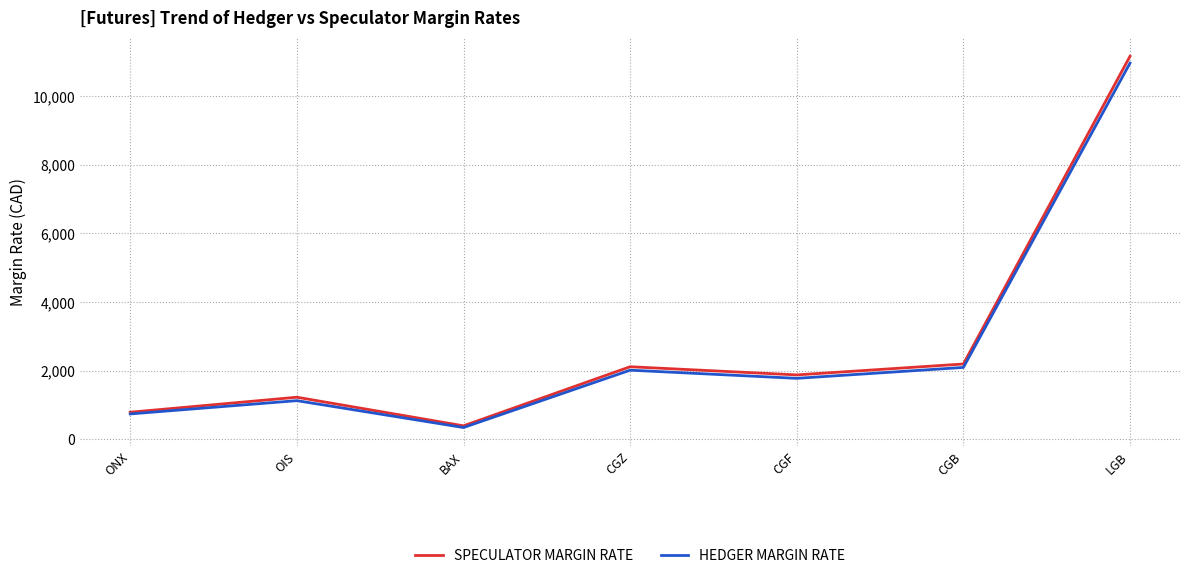

Which series has the widest spread of values?

SPECULATOR MARGIN RATE